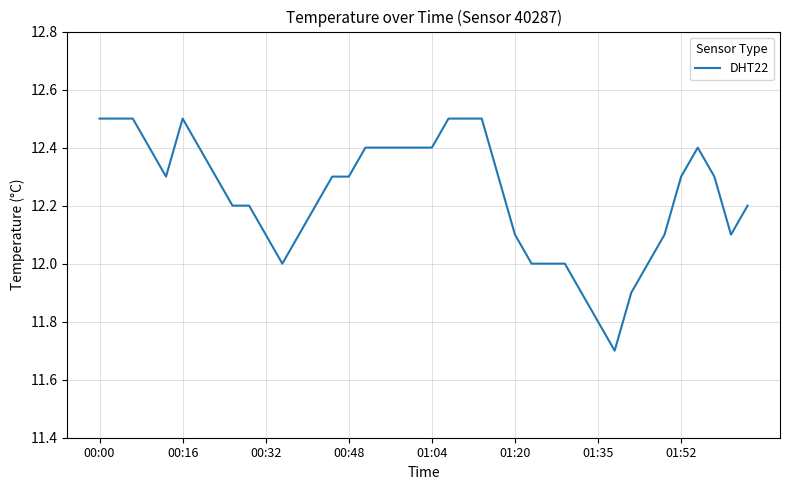

What is the difference between the maximum and minimum values?

0.8